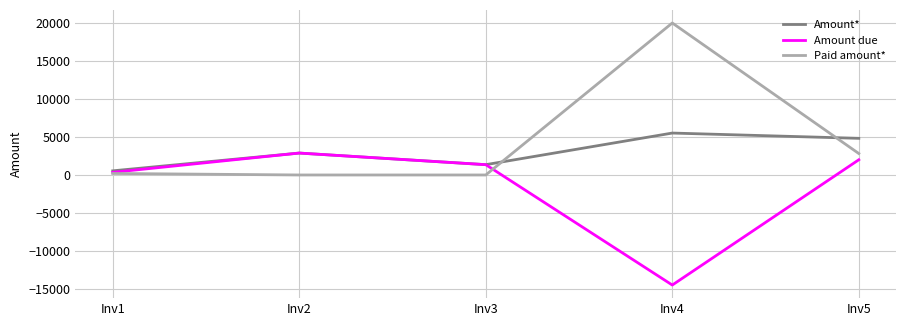

What is the greatest value displayed?

20000.0